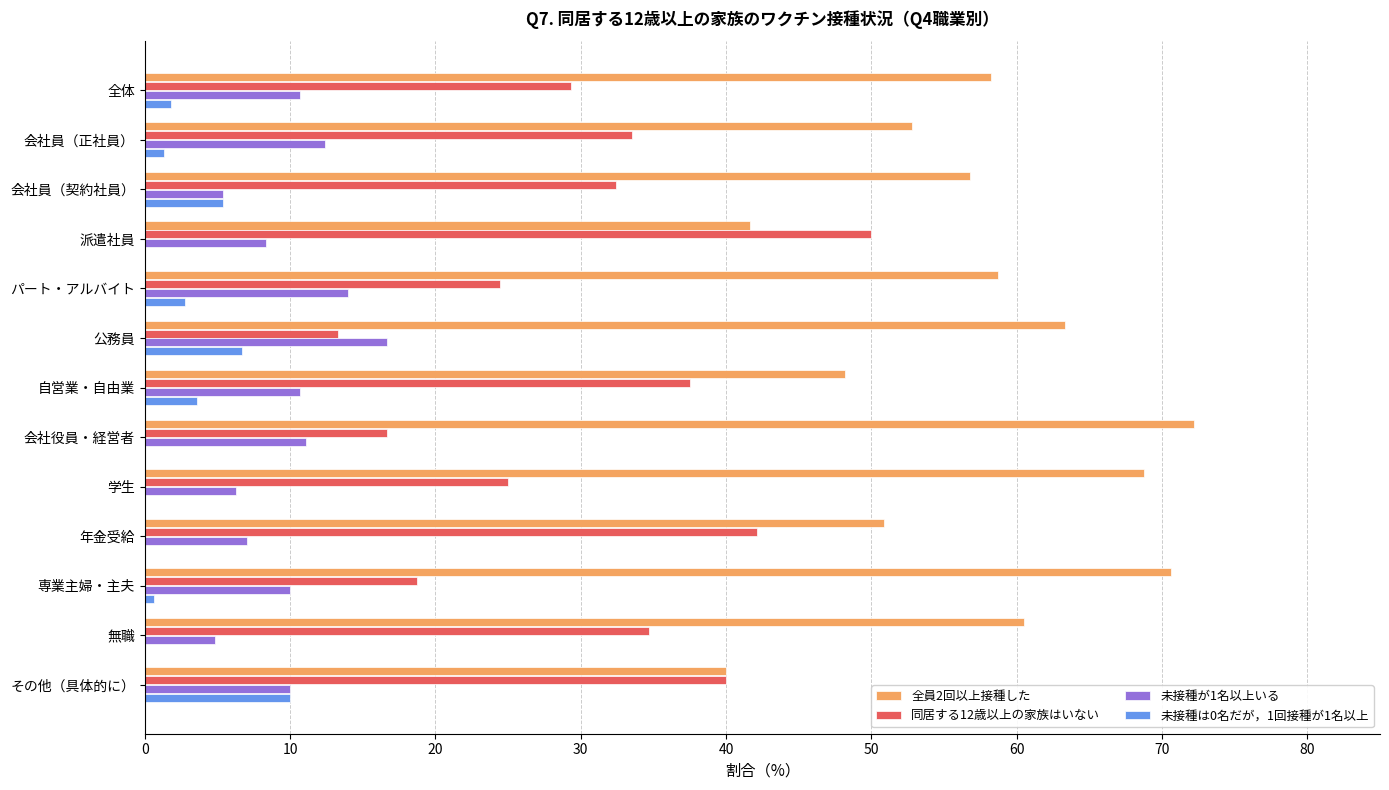

At which label does 未接種が1名以上いる reach its peak?

公務員